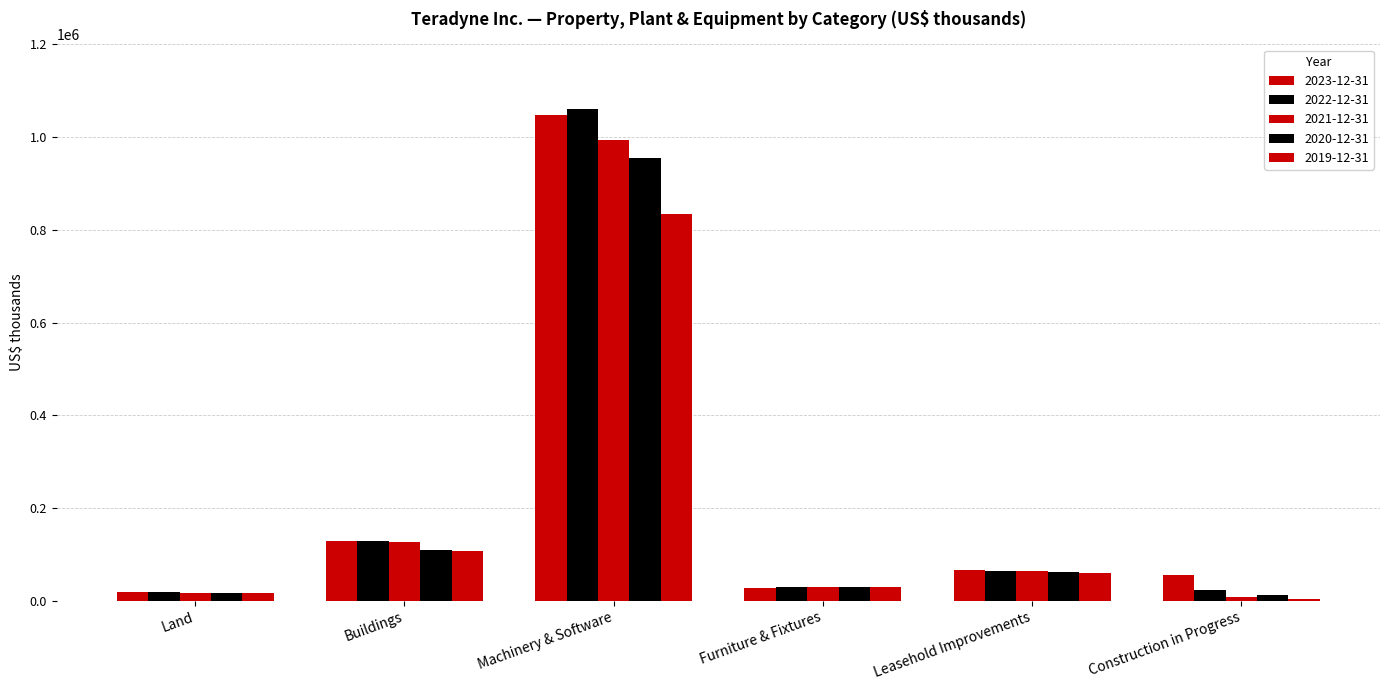

How many data points does each series have?

6